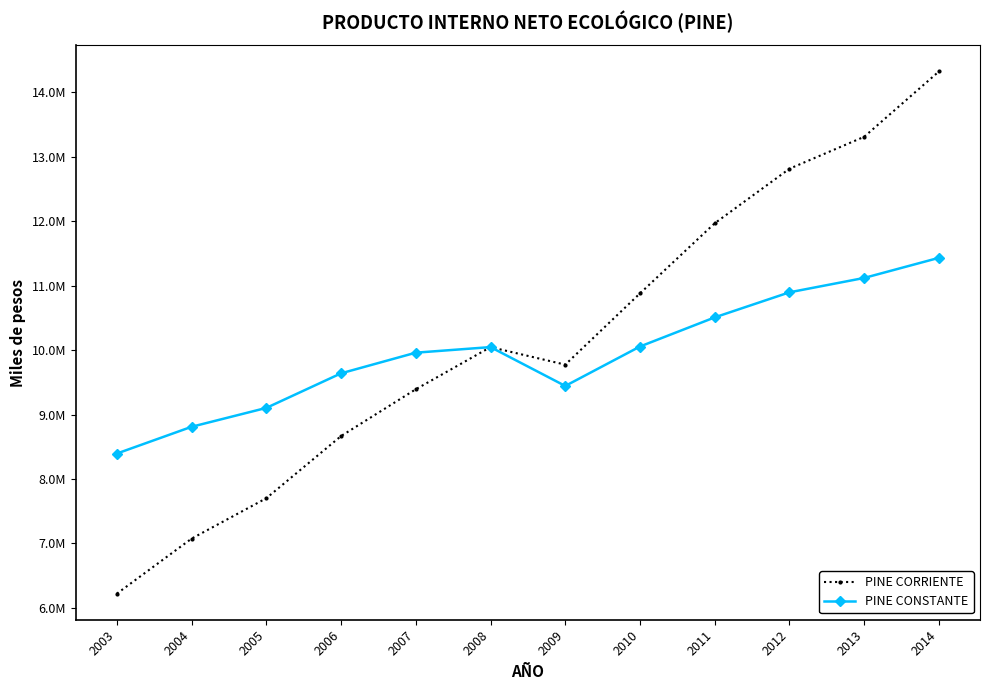

At which category does PINE CONSTANTE reach its first local valley?

2009